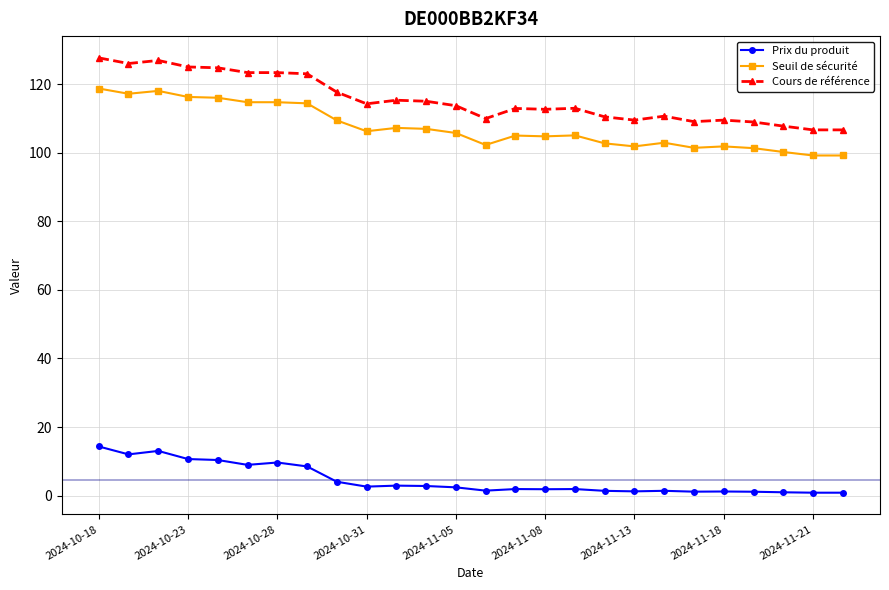

What is the sum of all Prix du produit values?

120.2